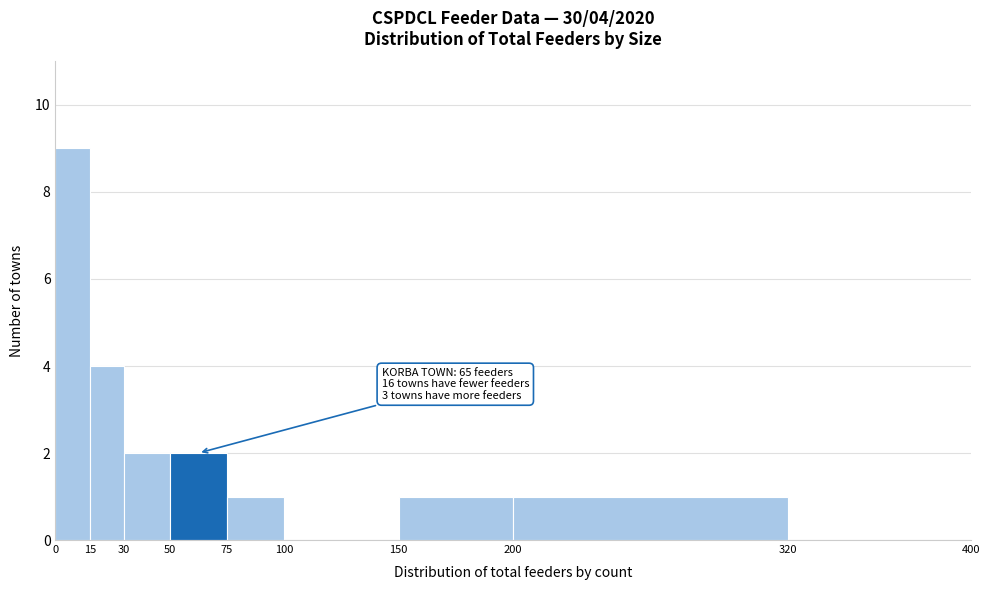

Which range on the x-axis has the tallest bar?

0 to 15